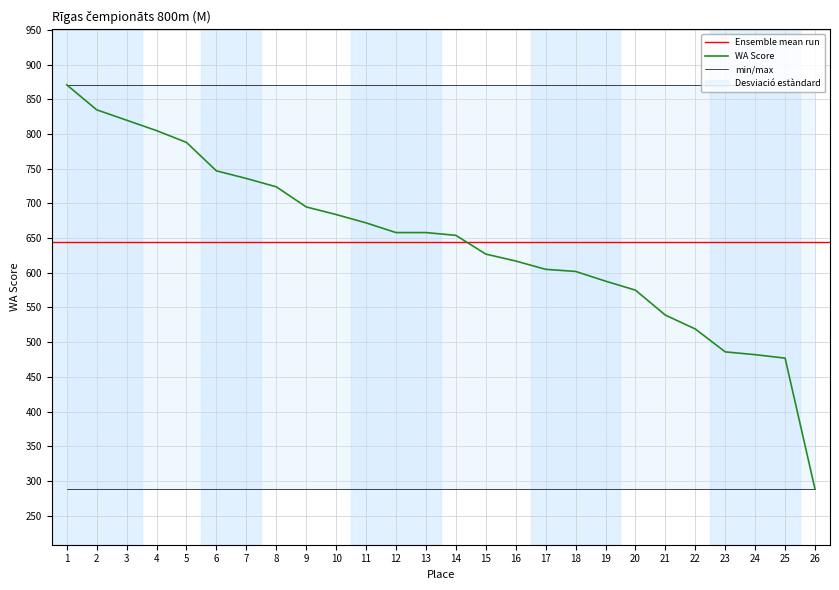

List the labels in order of value, smallest first.

26, 25, 24, 23, 22, 21, 20, 19, 18, 17, 16, 15, 14, 12, 13, 11, 10, 9, 8, 7, 6, 5, 4, 3, 2, 1